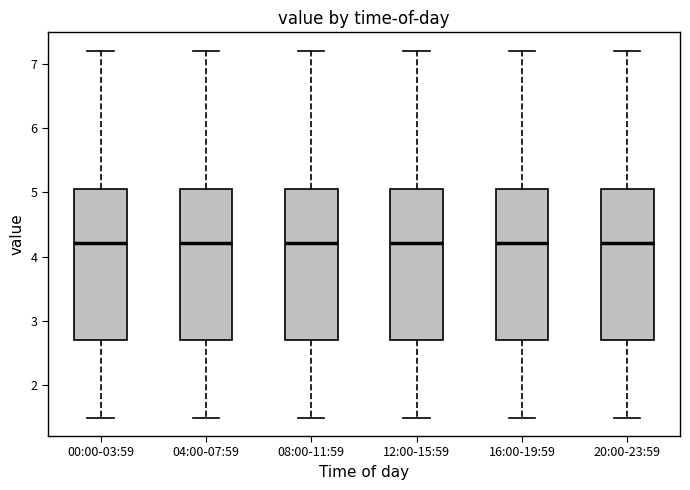

Where is the lower edge of the box for 04:00-07:59 on the y-axis? The values are not printed on the chart, so give them approximately, as read against the axis.

2.7